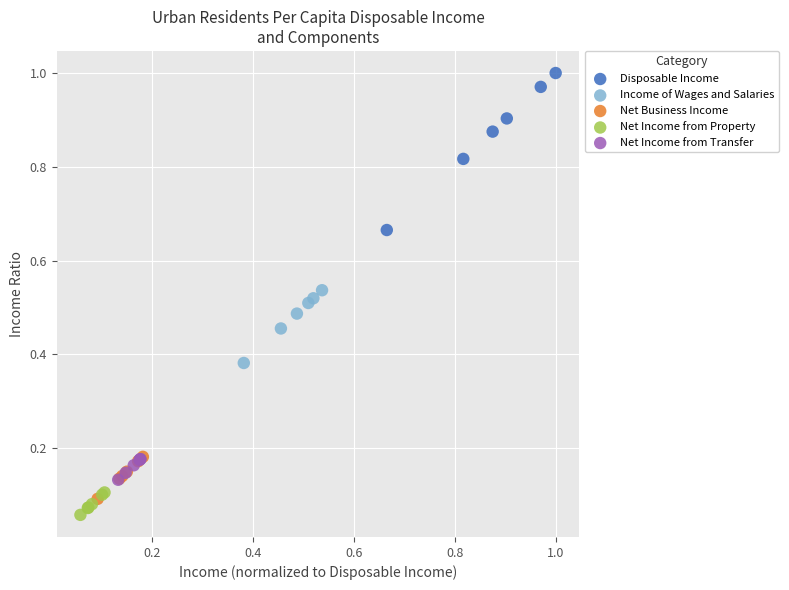

What are all the series names shown in the legend?

Disposable Income, Income of Wages and Salaries, Net Business Income, Net Income from Property, Net Income from Transfer